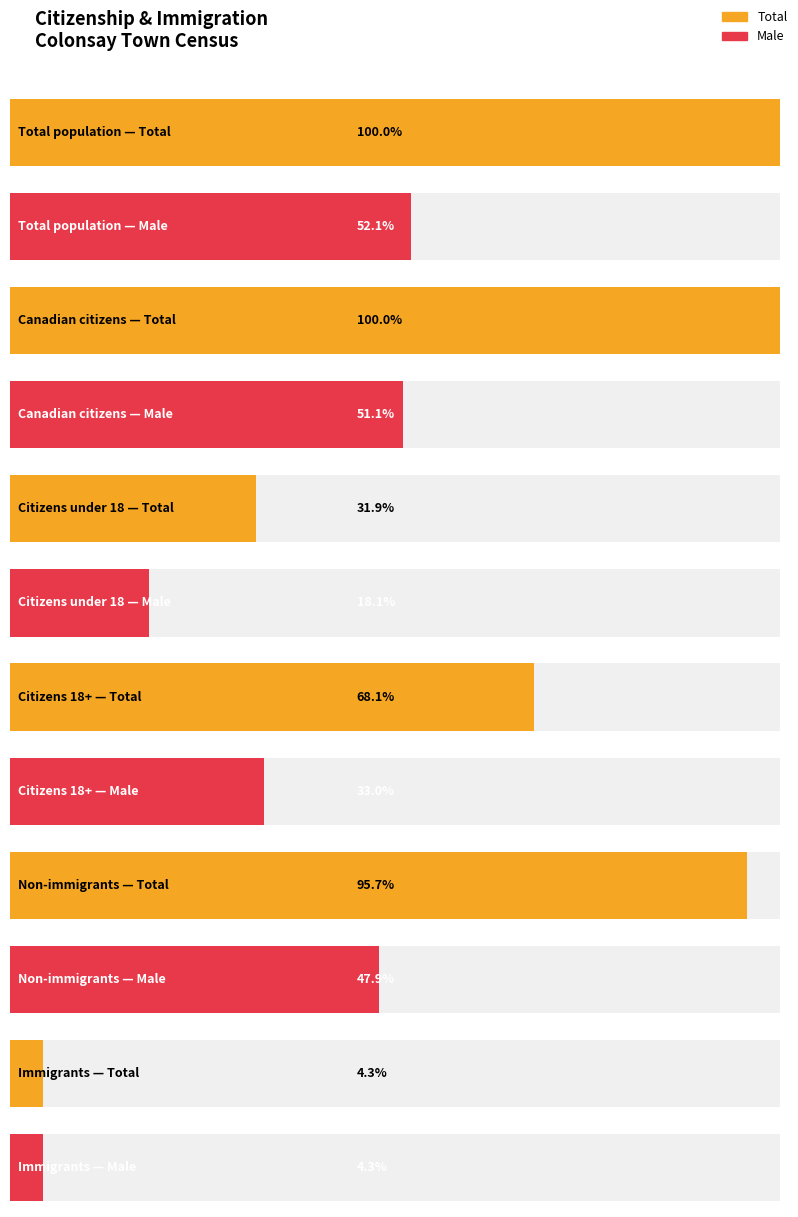

Between Total population and Immigrants, which is larger?

Total population